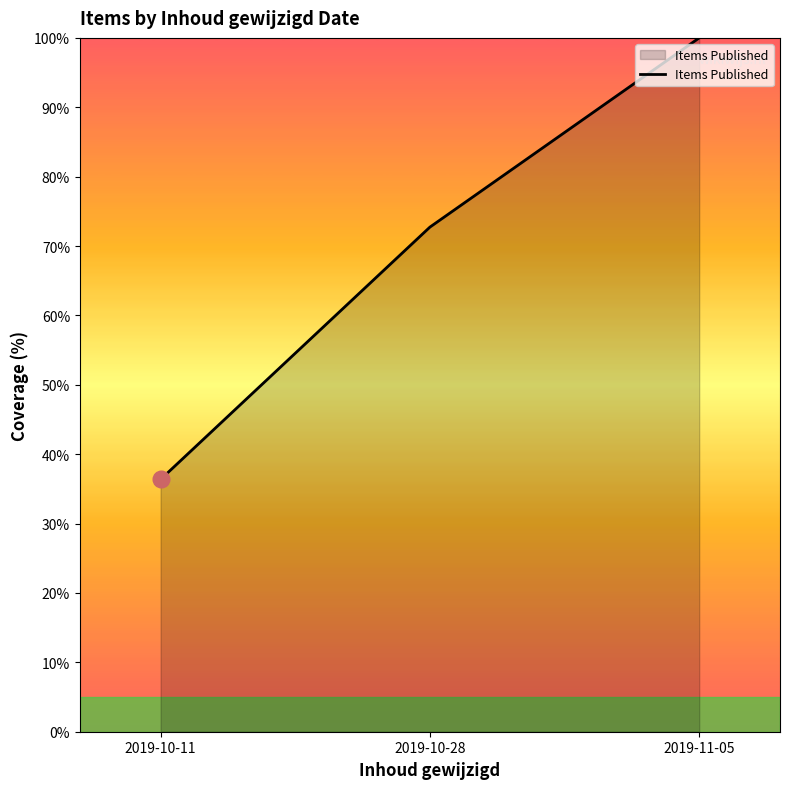

Where is the data nearest to the value 68?

2019-10-28